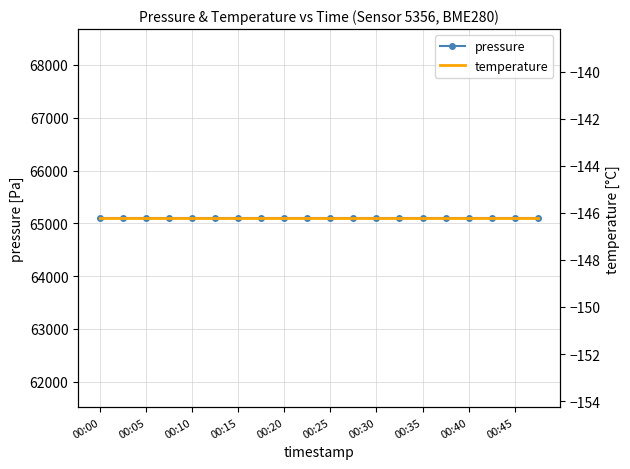

How many lines are shown in the chart?

2